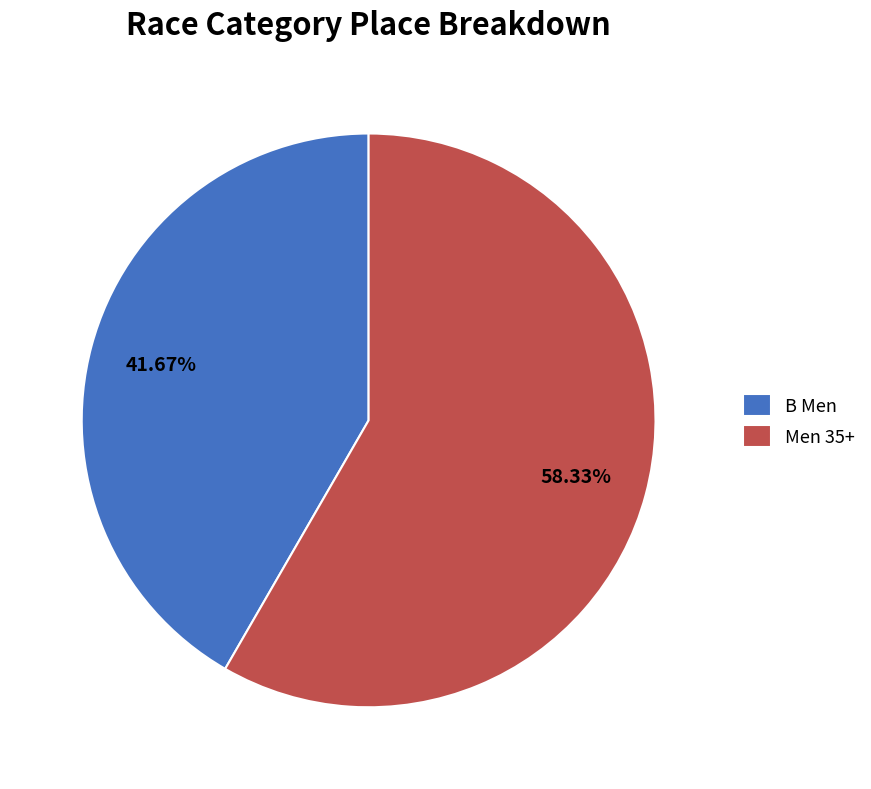

Do Men 35+ and B Men together represent more than half of the pie?

Yes